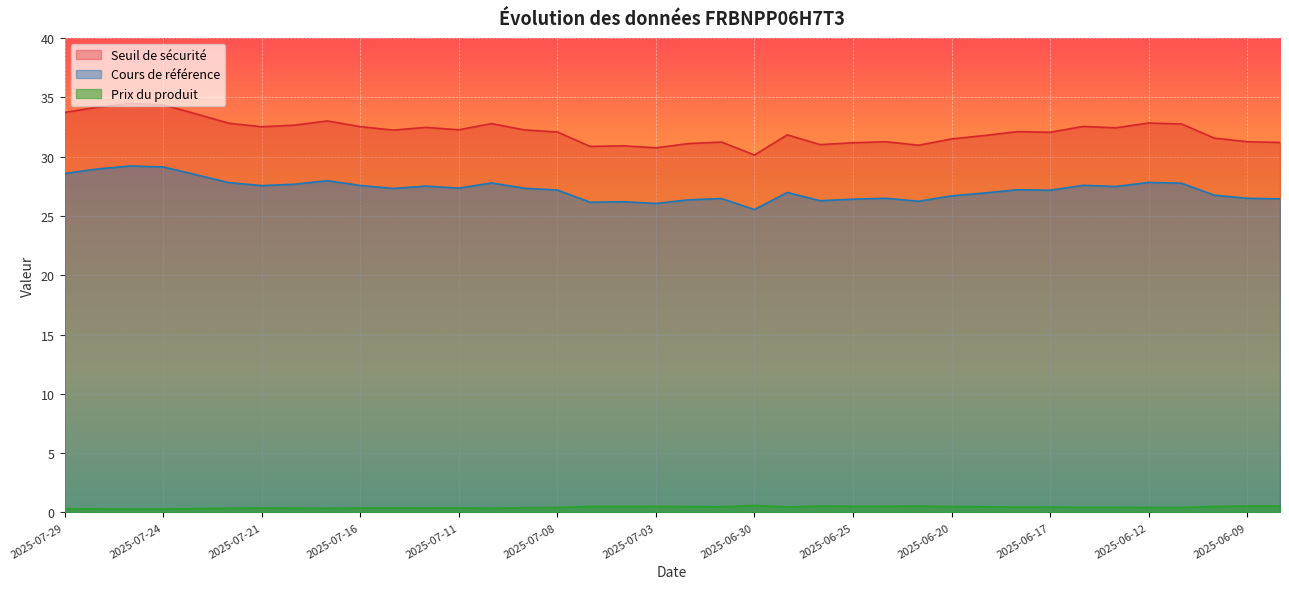

Where is the first local minimum for Prix du produit?

2025-07-25